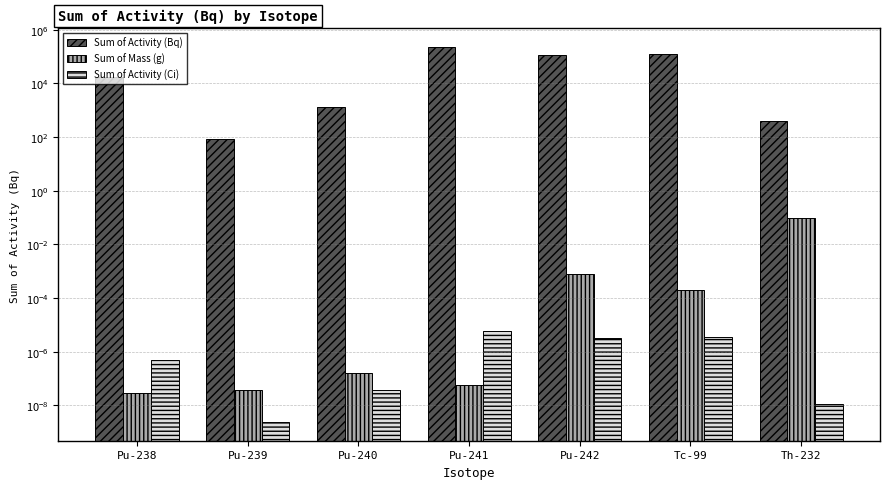

Where is Sum of Mass (g) nearest to the value 0?

Pu-238